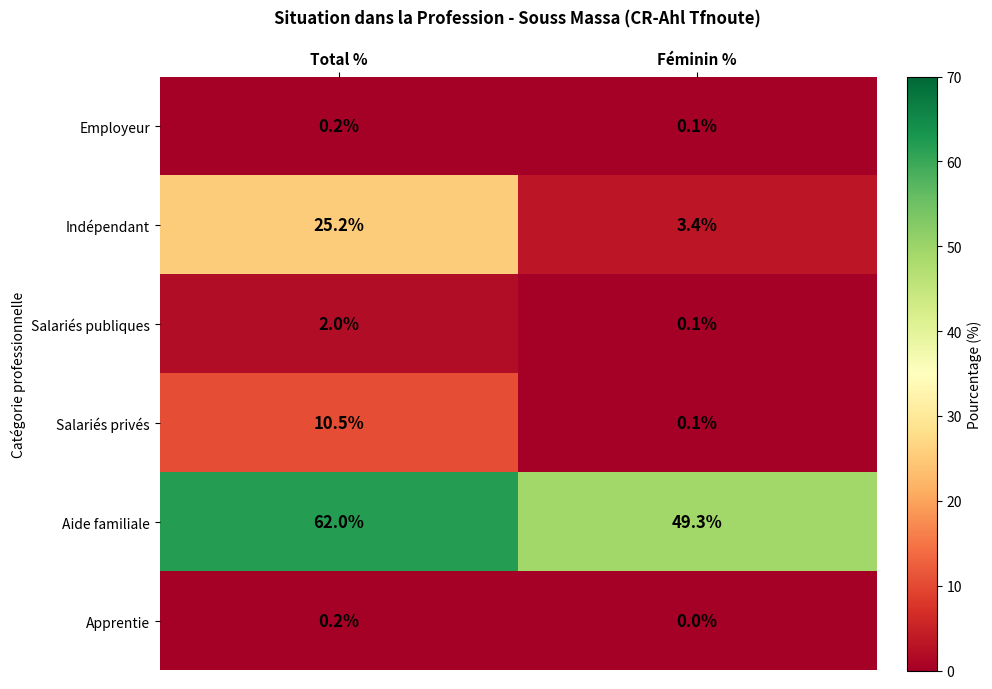

Which series changed the most between Total % and Féminin %?

Indépendant